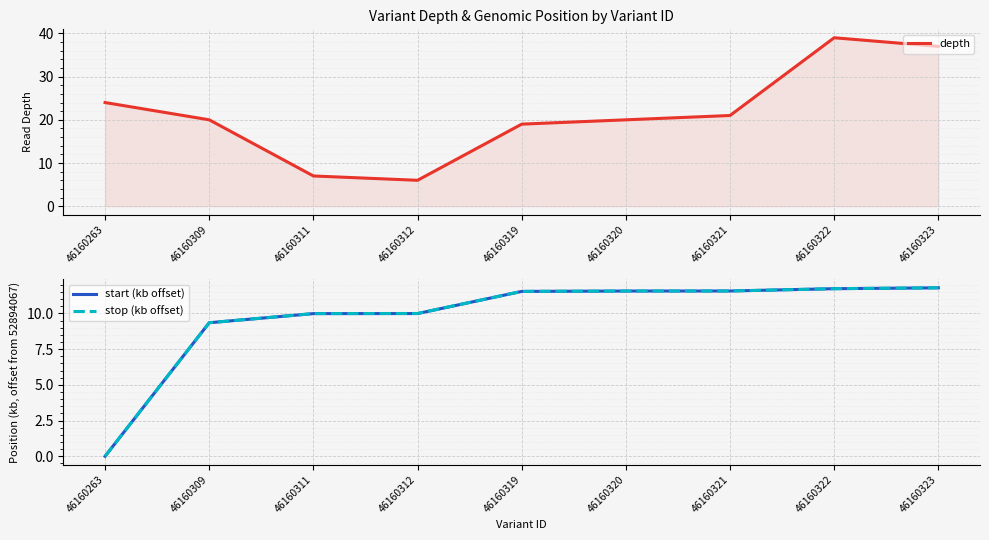

The depth series shows 21.0 at 46160321. True or false?

True